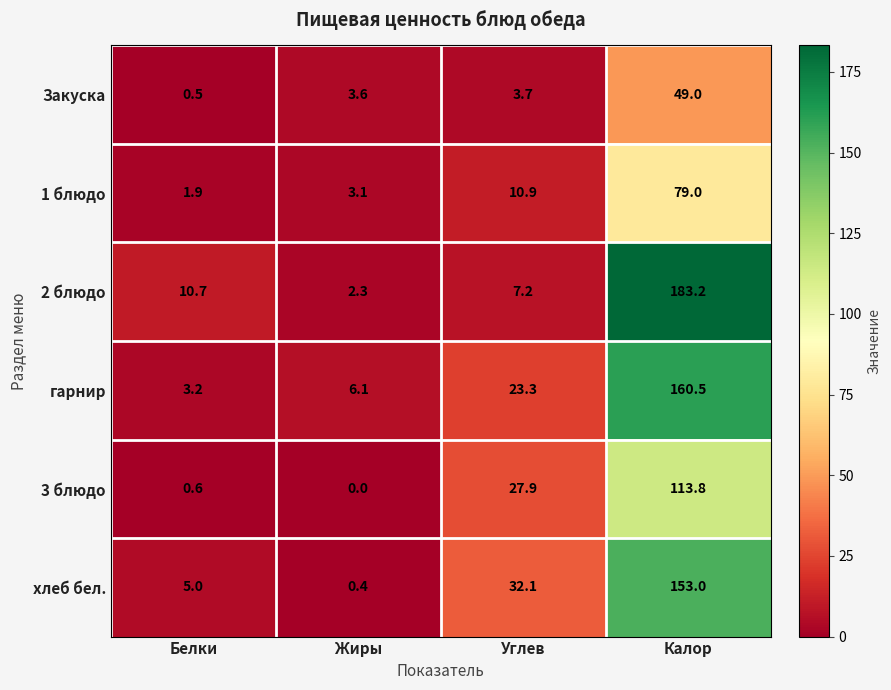

Which series has the largest total across all categories?

2 блюдо